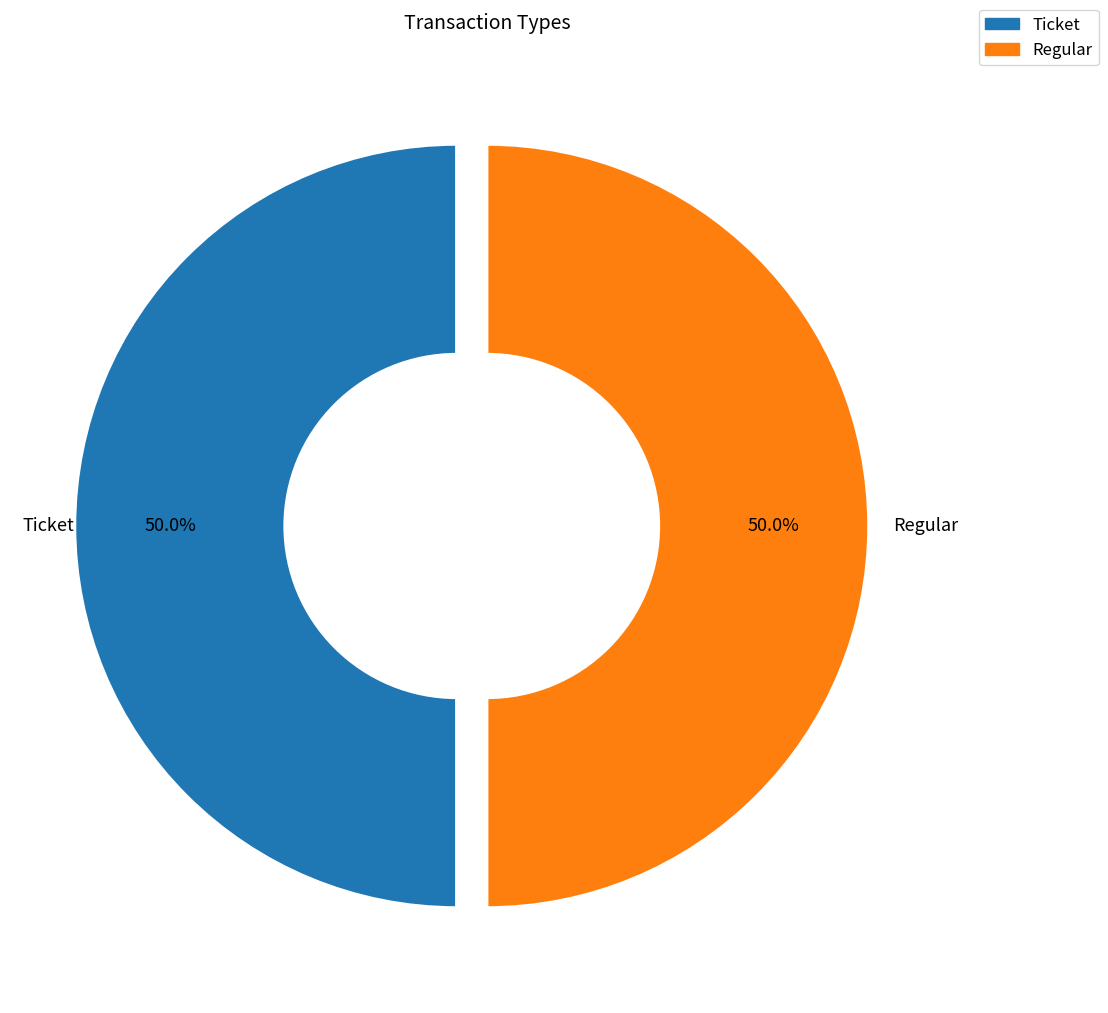

What percentage do Ticket and Regular together represent?

100.0%